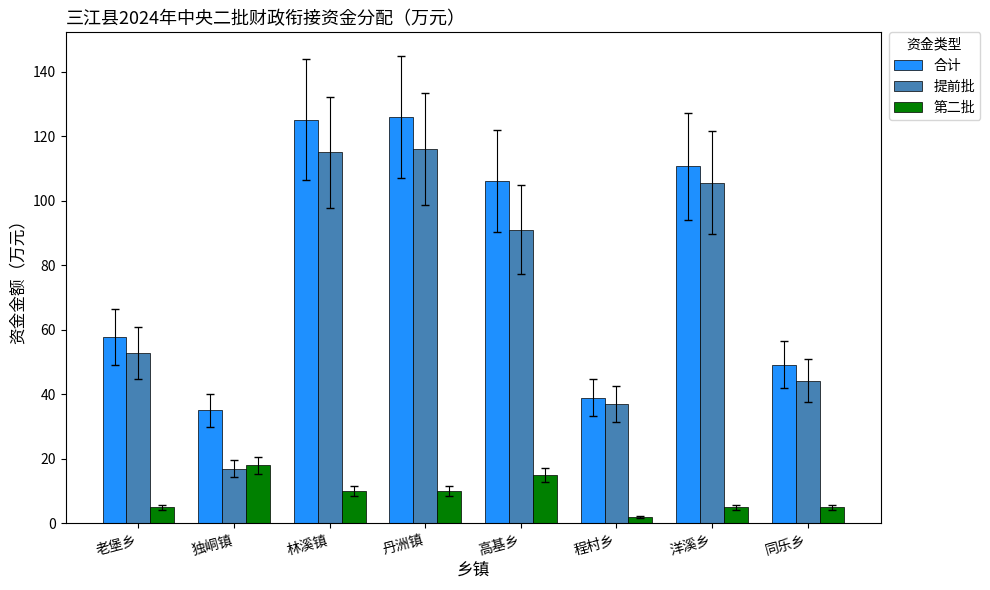

Count the number of data series in this chart.

3